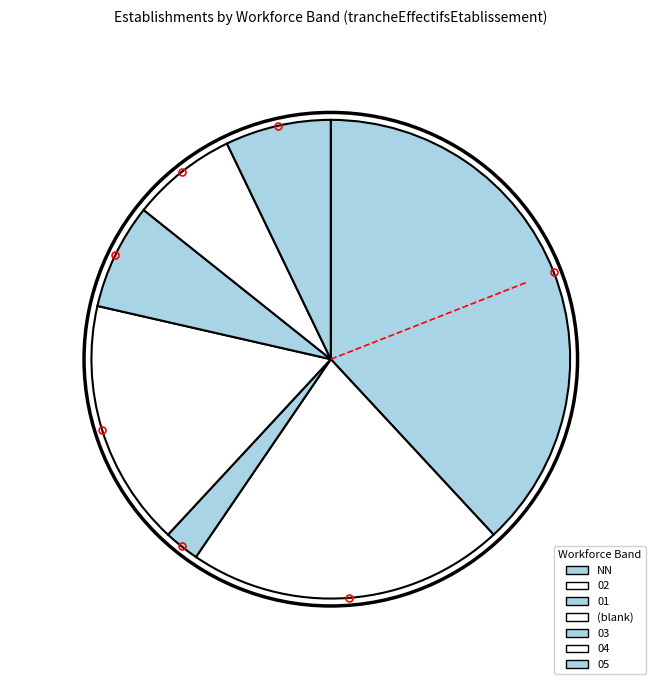

Does NN account for over 50% of the chart?

No